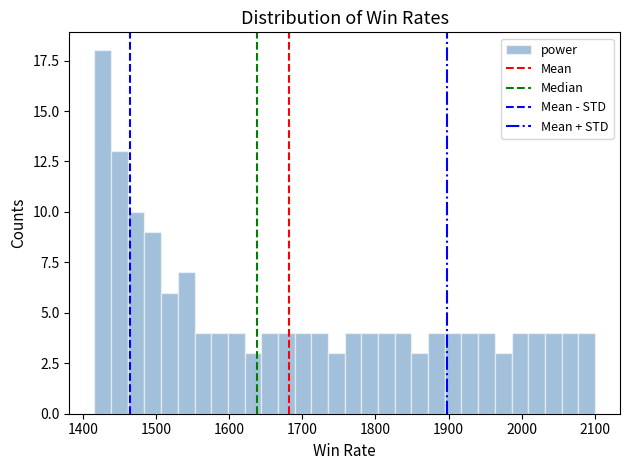

Read against the x-axis, roughly where is the centre of the tallest bar?

1430